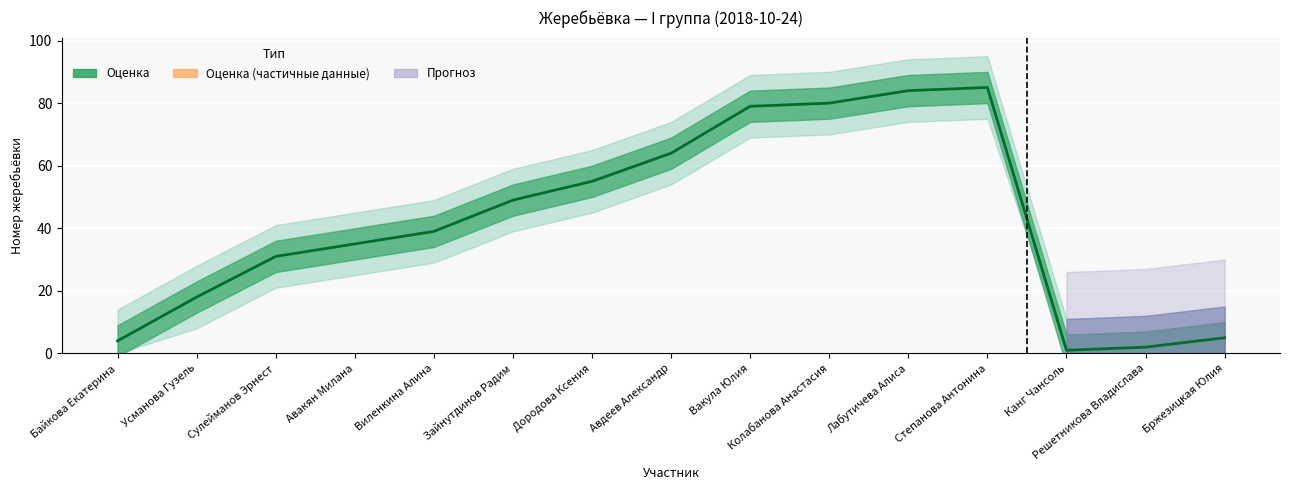

What is the change in value from Авдеев Александр to Колабанова Анастасия?

+16